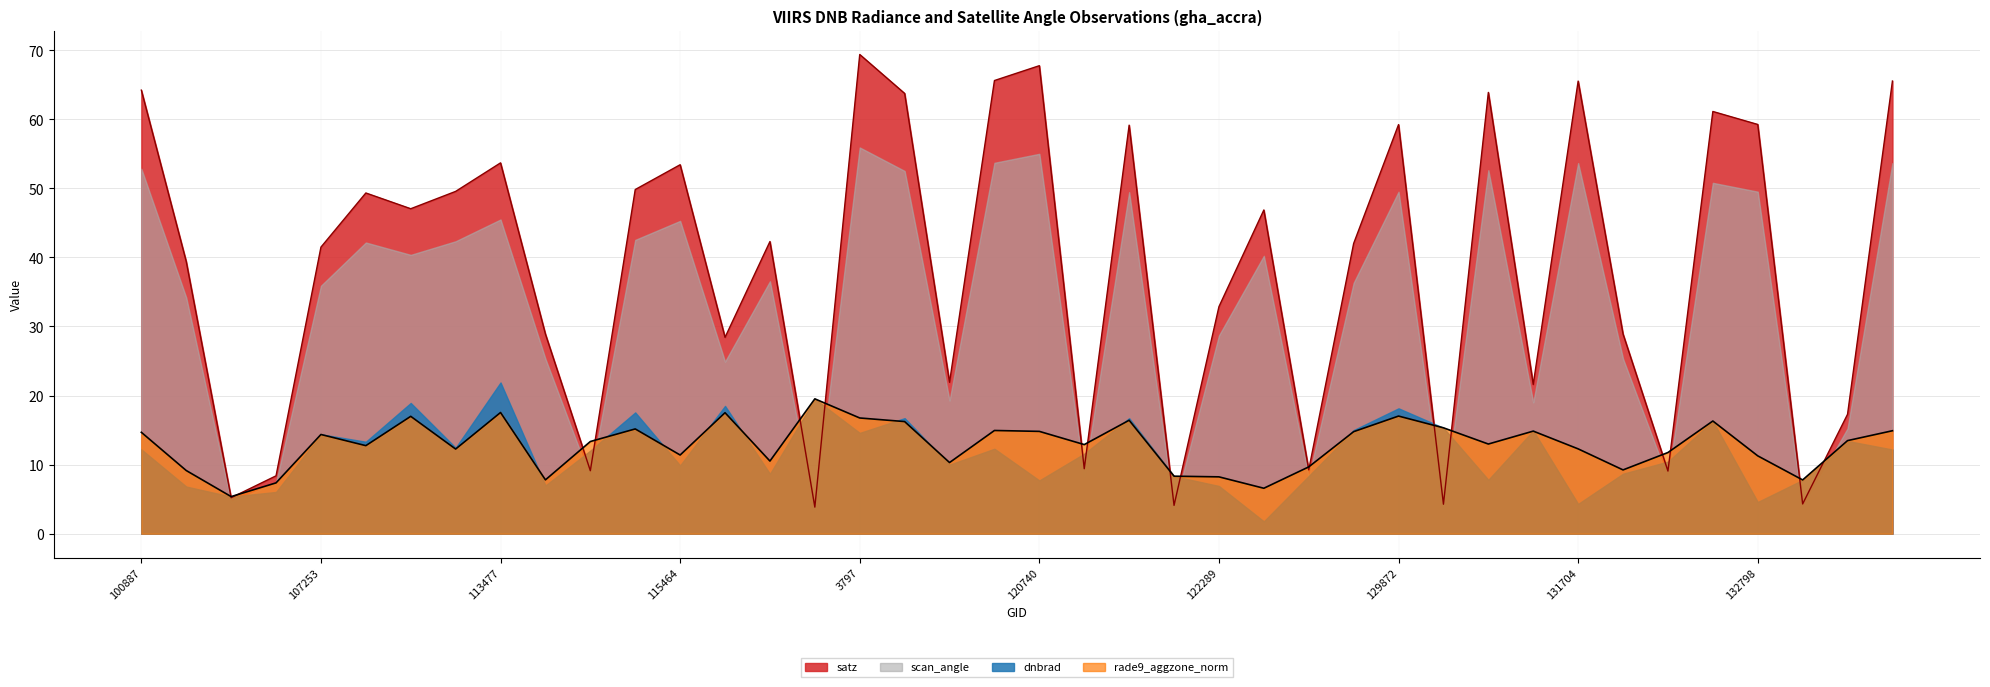

At which category does the chart reach its minimum across all series?

119351